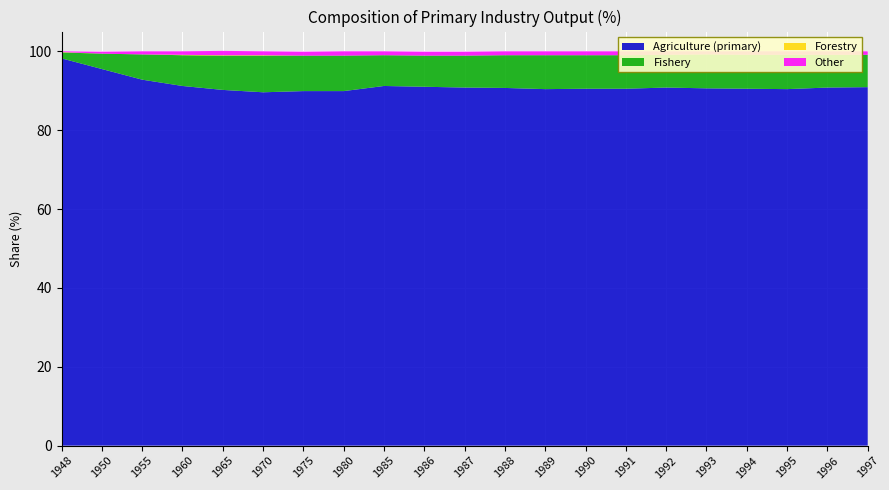

Reading right to left, what are all the values shown in this chart?

Agriculture (primary): 1997=90.9	1996=90.8	1995=90.4	1994=90.5	1993=90.6	1992=90.8	1991=90.5	1990=90.5	1989=90.4	1988=90.7	1987=90.8	1986=91.0	1985=91.2	1980=89.9	1975=89.9	1970=89.6	1965=90.2	1960=91.2	1955=92.8	1950=95.5	1948=98.2
Fishery: 1997=8.2	1996=8.3	1995=8.7	1994=8.6	1993=8.6	1992=8.3	1991=8.5	1990=8.5	1989=8.6	1988=8.3	1987=8.1	1986=7.9	1985=7.8	1980=9.0	1975=9.0	1970=9.3	1965=8.7	1960=7.8	1955=6.4	1950=3.9	1948=1.5
Forestry: 1997=0.0	1996=0.0	1995=0.0	1994=0.0	1993=0.0	1992=0.0	1991=0.0	1990=0.0	1989=0.0	1988=0.0	1987=0.0	1986=0.0	1985=0.0	1980=0.0	1975=0.0	1970=0.1	1965=0.1	1960=0.1	1955=0.0	1950=0.0	1948=0.1
Other: 1997=0.9	1996=0.9	1995=0.9	1994=0.9	1993=0.8	1992=0.9	1991=1.0	1990=1.0	1989=1.0	1988=1.0	1987=1.0	1986=1.0	1985=1.0	1980=1.1	1975=1.0	1970=1.0	1965=1.1	1960=0.9	1955=0.8	1950=0.5	1948=0.2